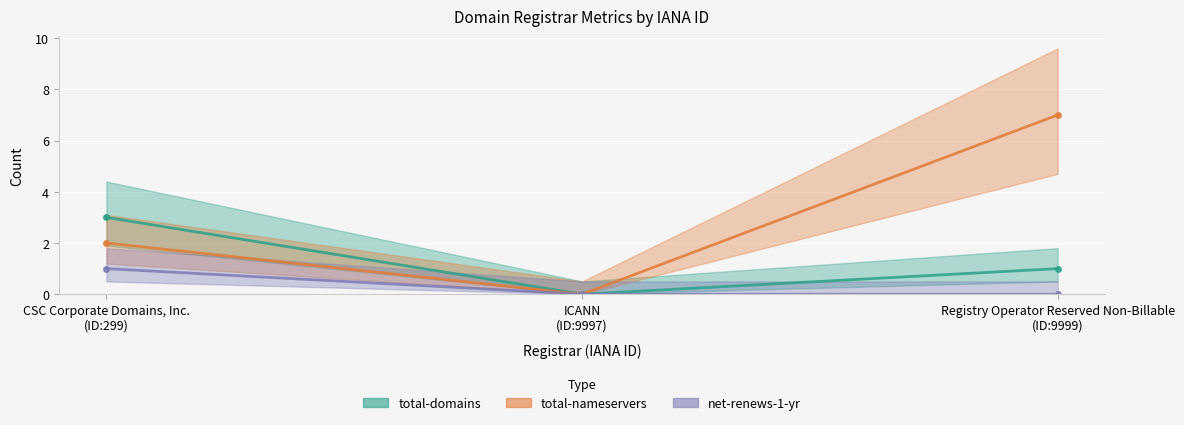

How many total-domains values are between 0 and 3?

3